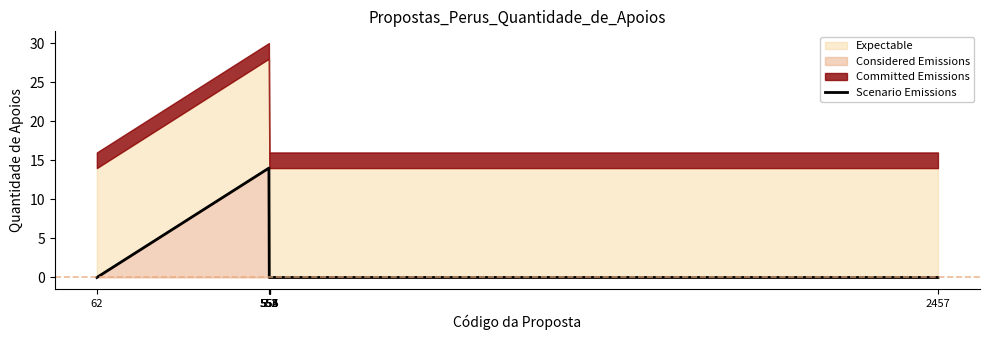

Which category has the highest value across all series?

552